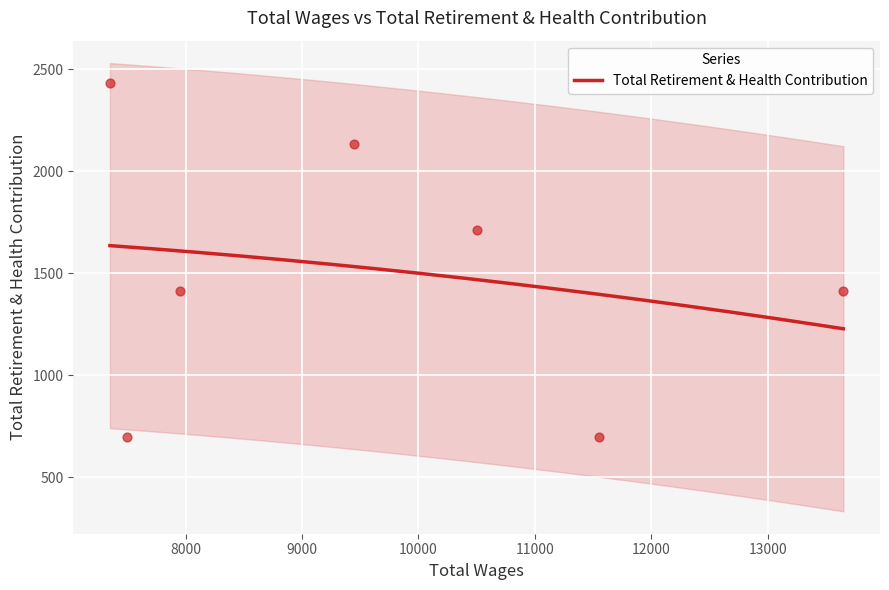

What is the ratio of the value at 3 to the value at 6?

0.9